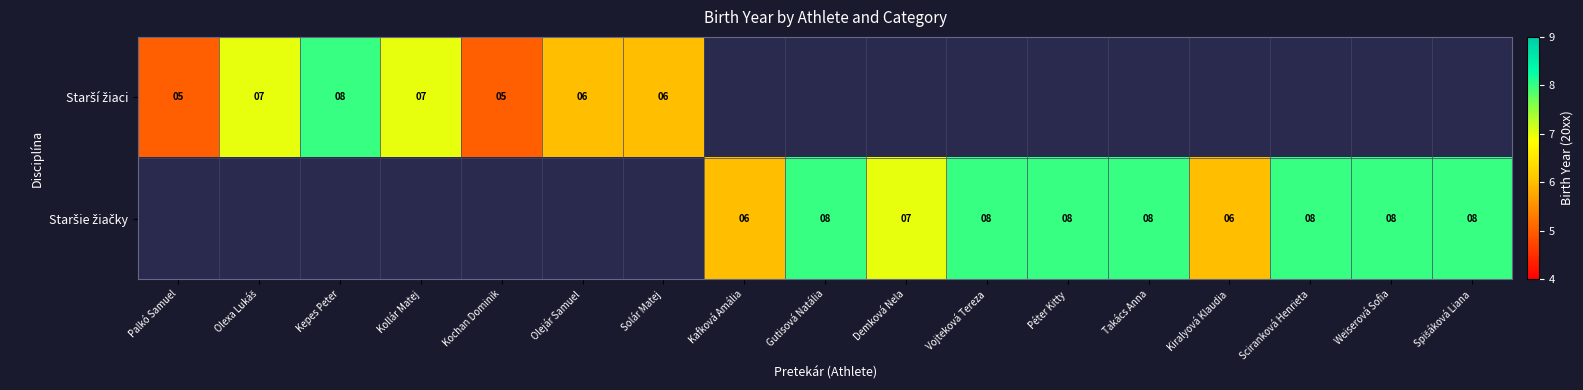

True or false: Staršie žiačky has a value of 8.0 at Spišáková Liana.

True